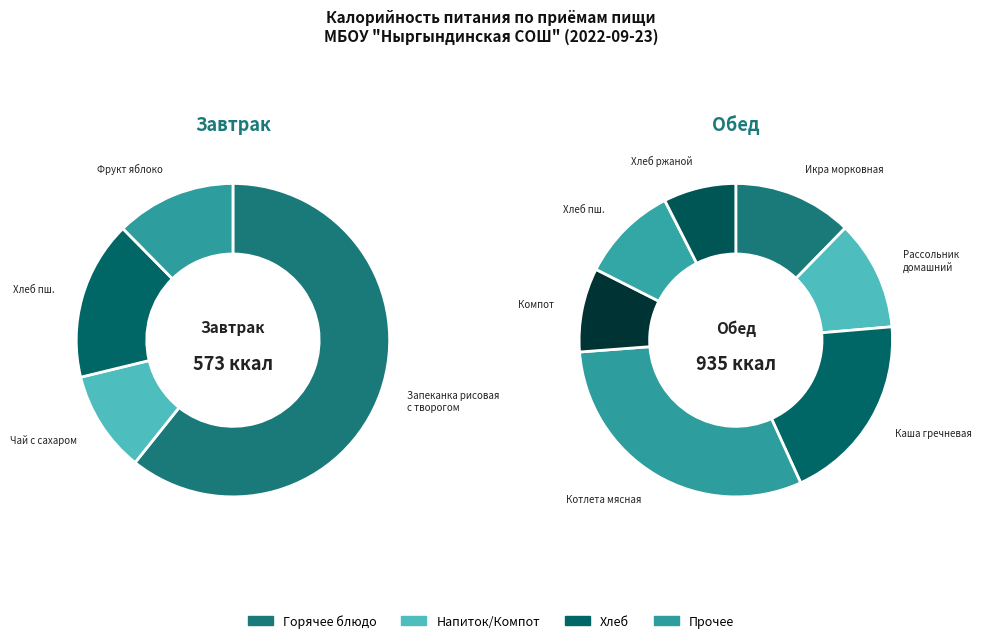

Rank the categories by value from lowest to highest.

Чай с сахаром, Хлеб ржаной, Фрукт яблоко, Компот из изюма, Хлеб пшеничный (завтрак), Хлеб пшеничный (обед), Рассольник домашний, Икра морковная, Каша гречневая вязкая, Котлета мясная, Запеканка рисовая с творогом